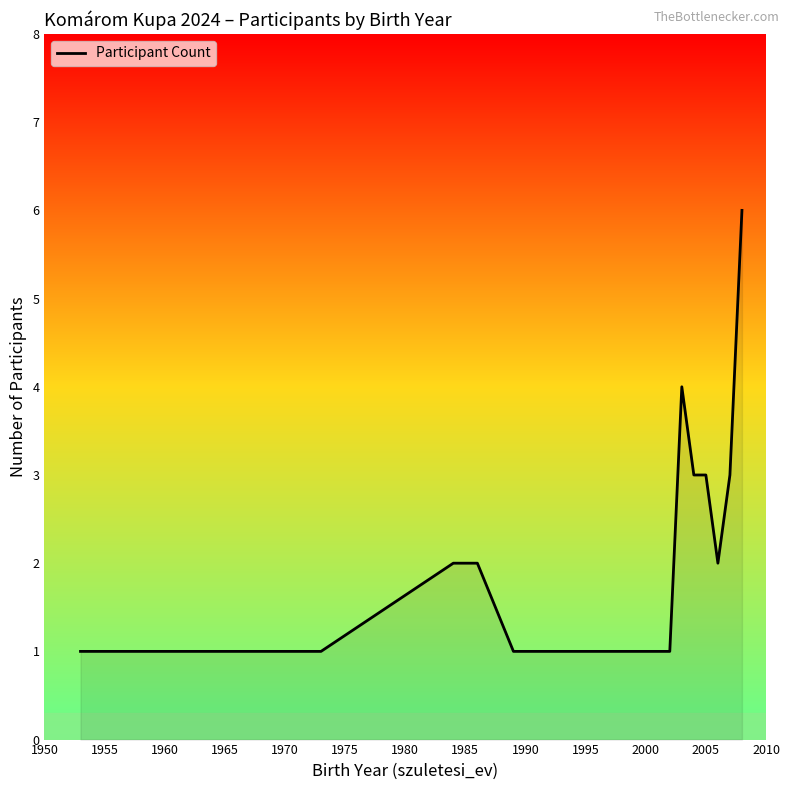

Does the chart display data point markers on the line(s)?

No